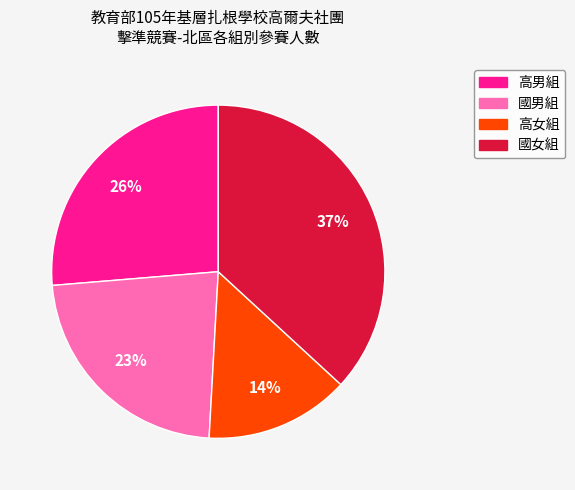

Does 高女組 represent more than half of the total?

No